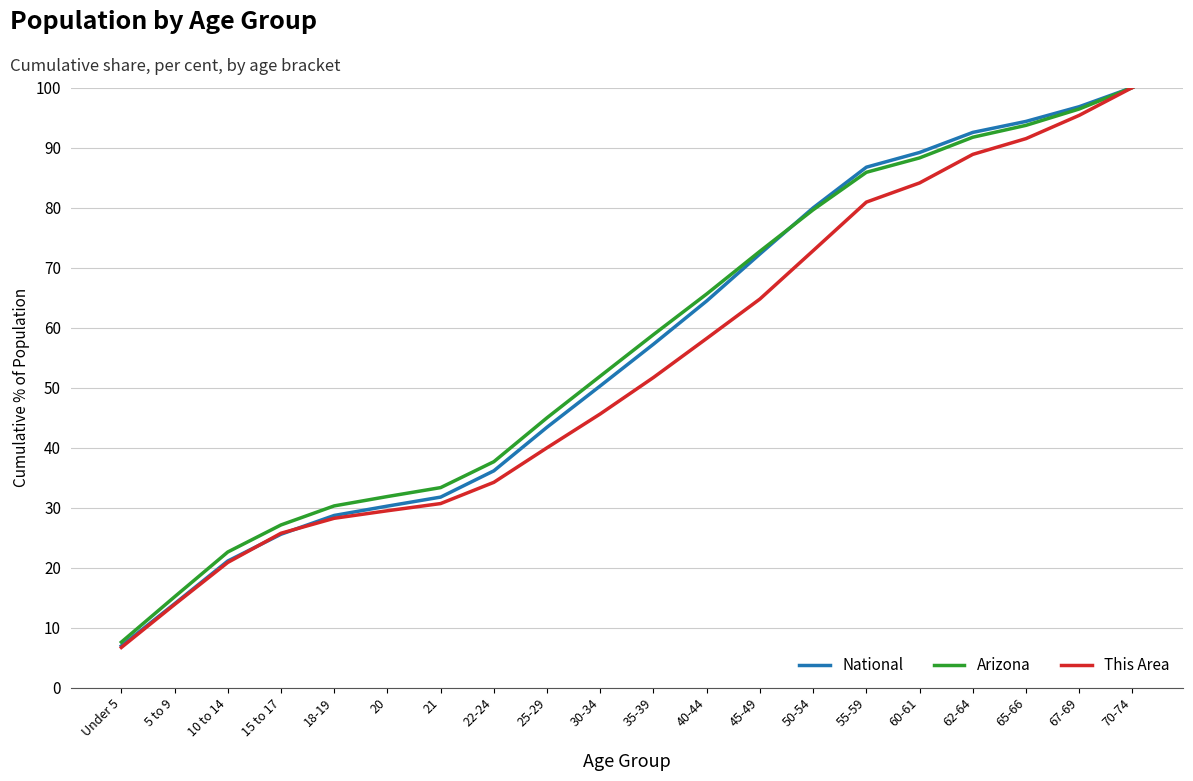

Does the chart have visible grid lines?

Yes